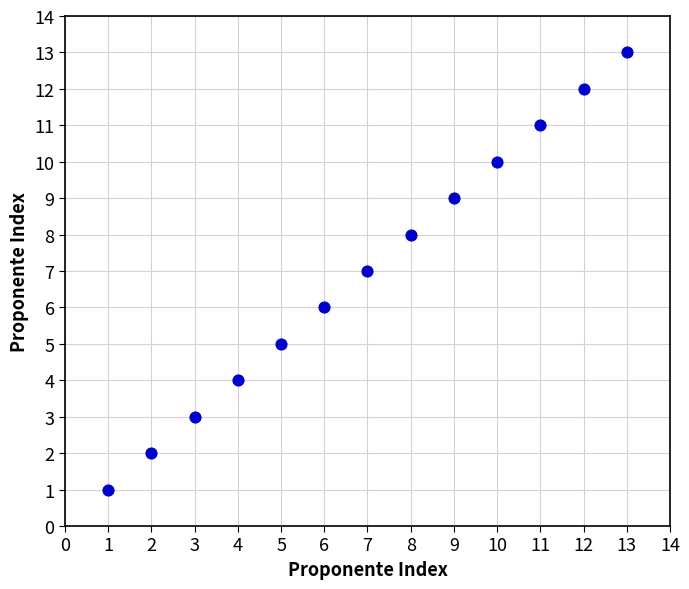

What is the range of Y values (max minus min)?

12